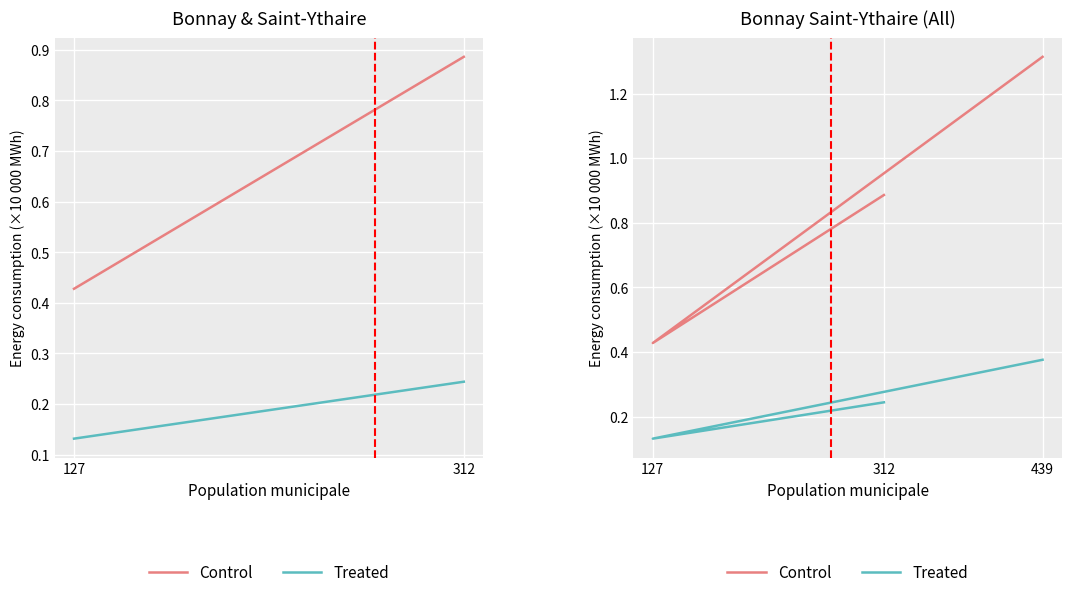

What is the greatest value displayed?

1.3